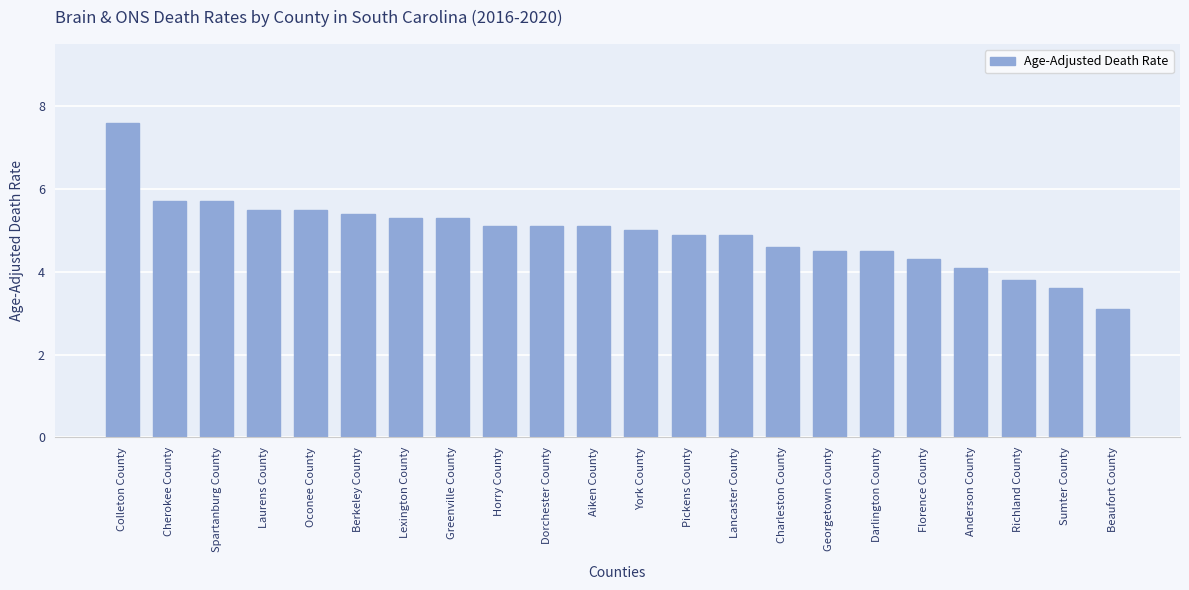

What is the value of the 16th bar from the left?

4.5